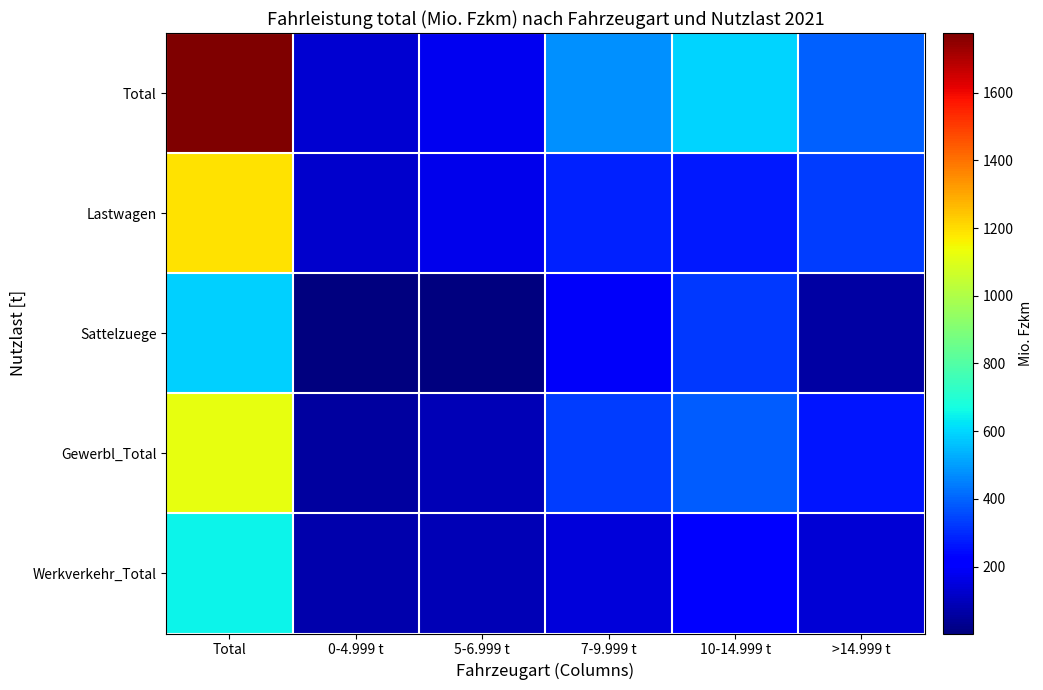

Between 0-4.999 t and >14.999 t, which is larger?

>14.999 t